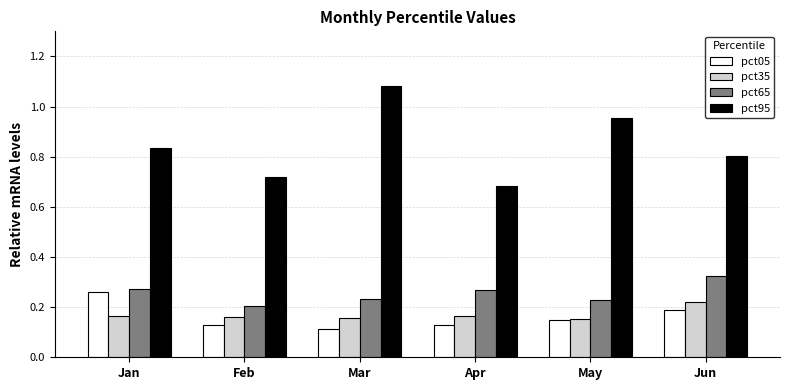

The value of pct95 at Apr is 0.4. True or false?

False